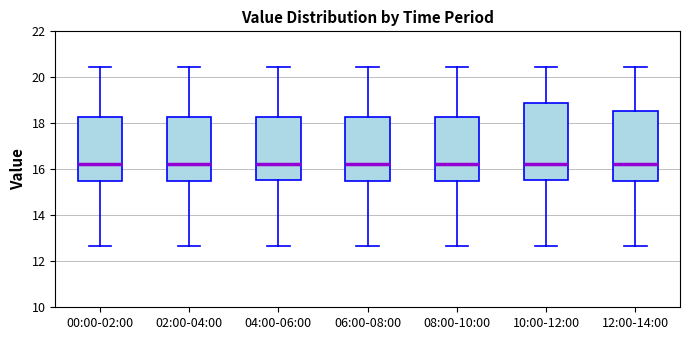

Which box is the tallest, from its lower edge to its upper edge?

10:00-12:00